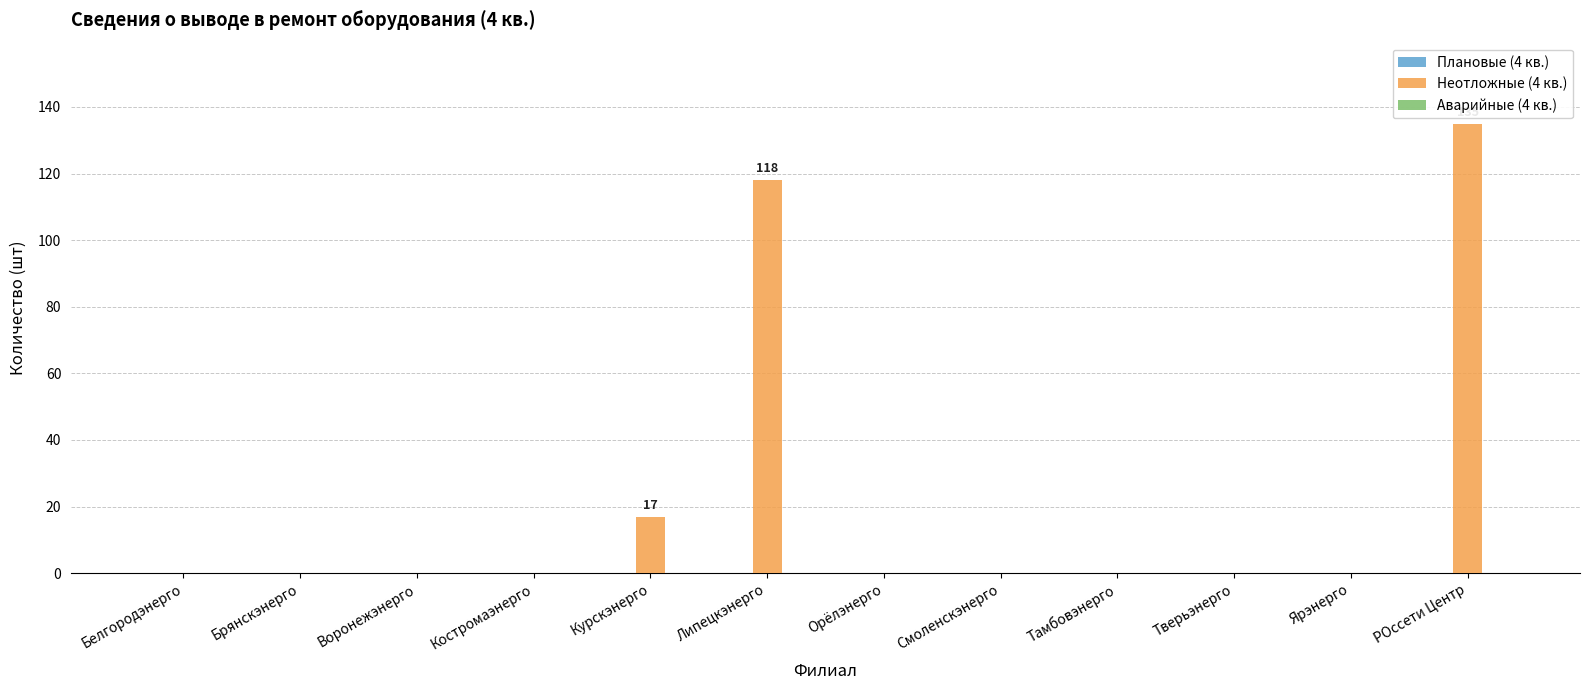

Reading left to right, what are all the values shown in this chart?

Белгородэнерго=0	Брянскэнерго=0	Воронежэнерго=0	Костромаэнерго=0	Курскэнерго=17	Липецкэнерго=118	Орёлэнерго=0	Смоленскэнерго=0	Тамбовэнерго=0	Тверьэнерго=0	Ярэнерго=0	РОссети Центр=135